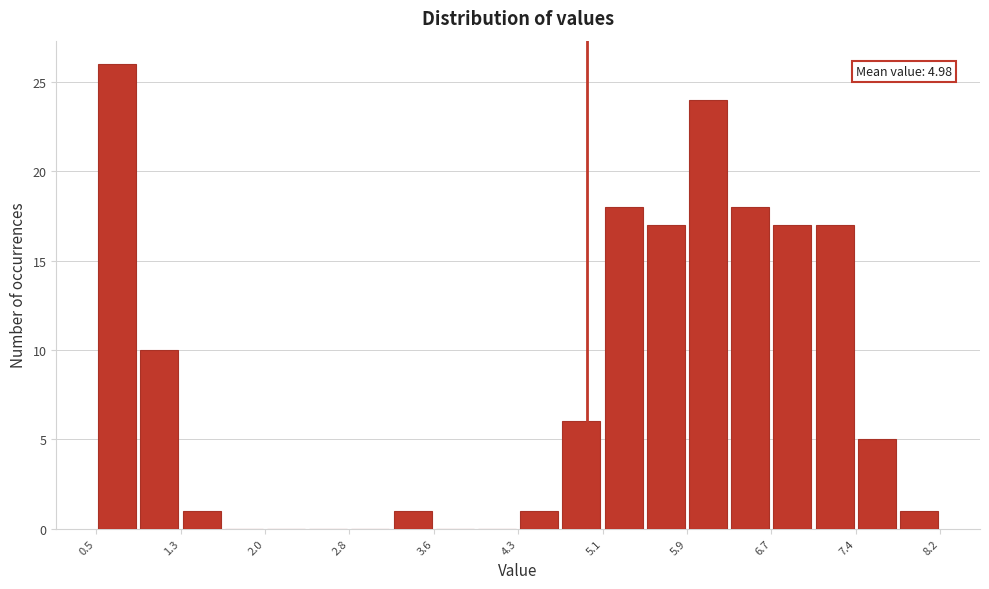

Around what value on the x-axis is the tallest bar? Give the approximate position of its centre, as read against the axis.

0.7